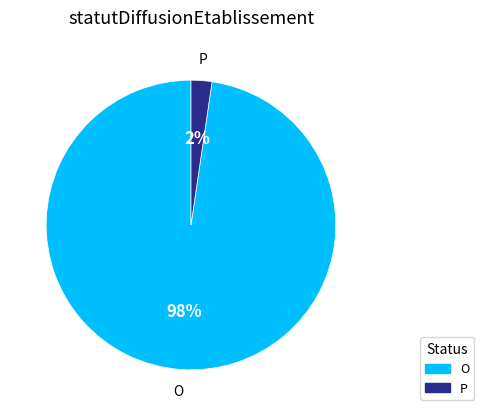

Which category has the biggest portion of the pie?

O